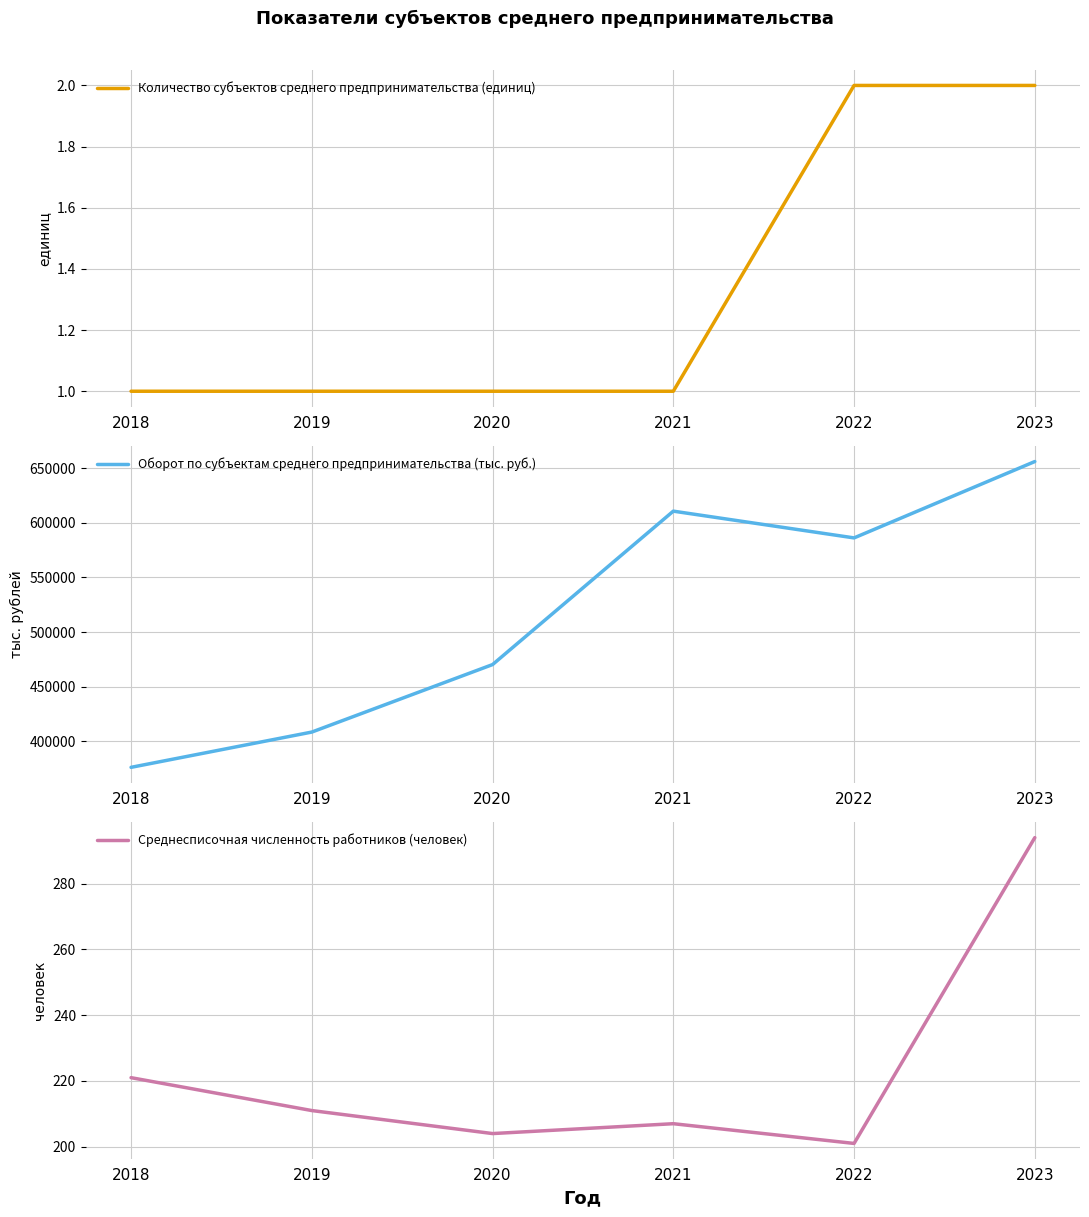

At which label does Среднесписочная численность работников (человек) first exceed 211?

2018